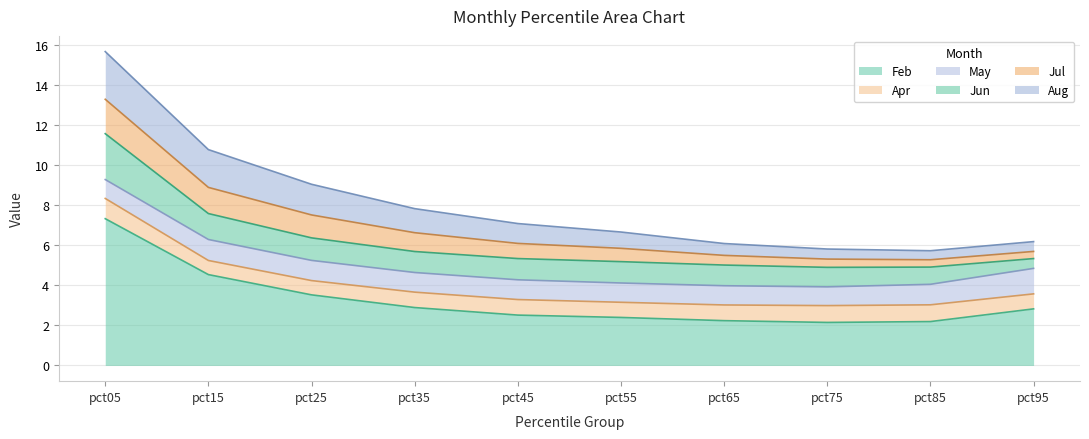

At which label is Aug closest to 1?

pct45